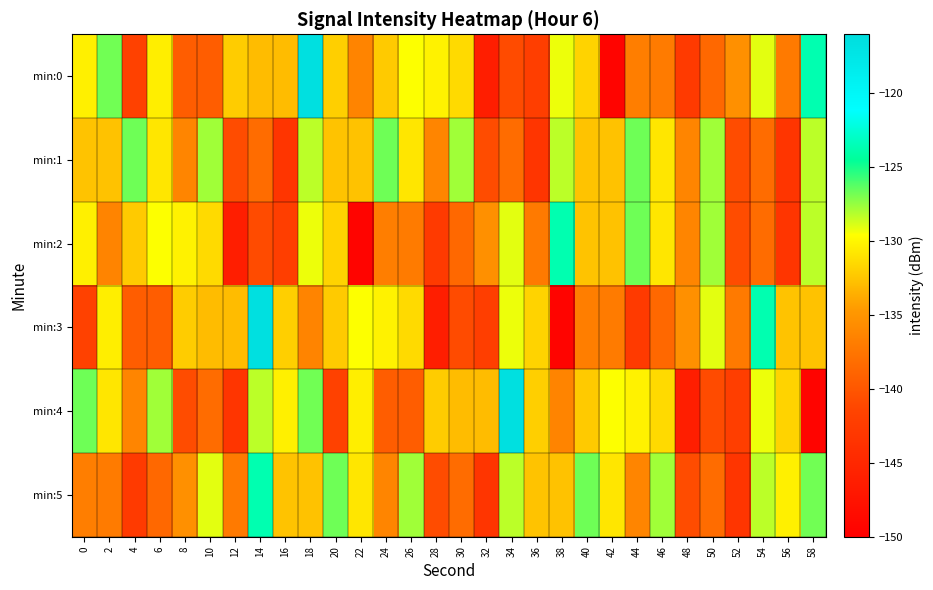

Which series has the widest spread of values?

min:0